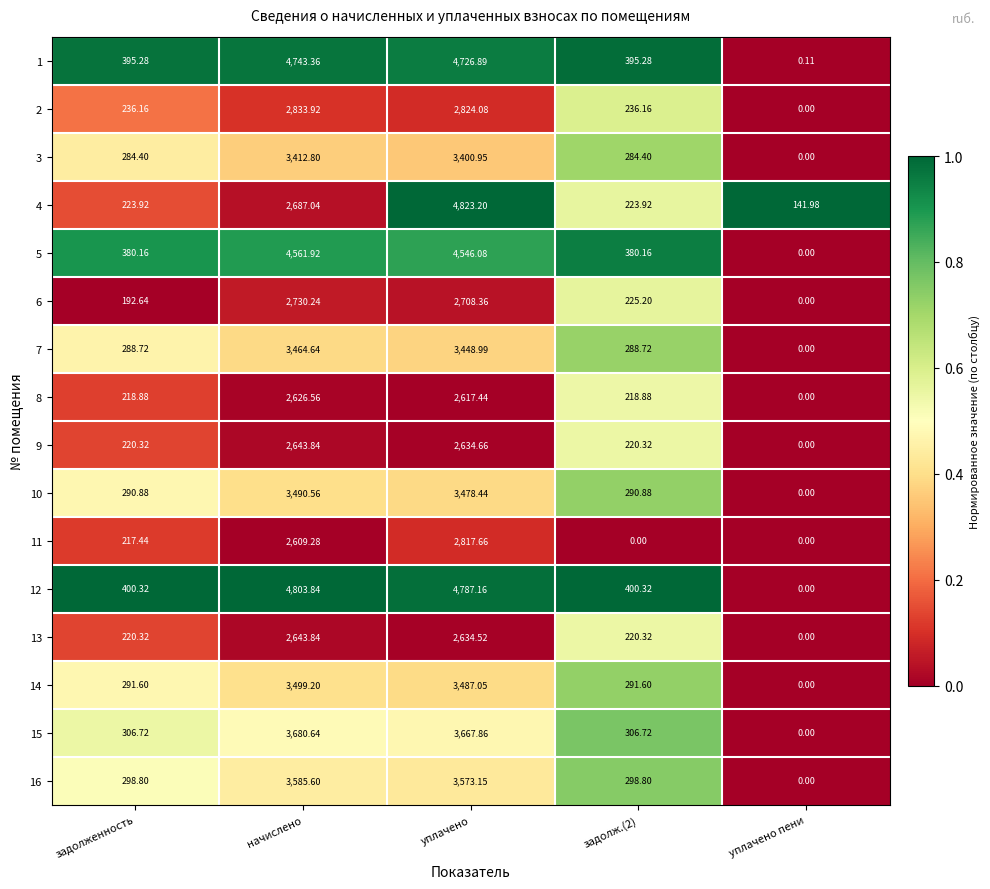

Which category has the lowest value in the 6 series?

уплачено пени